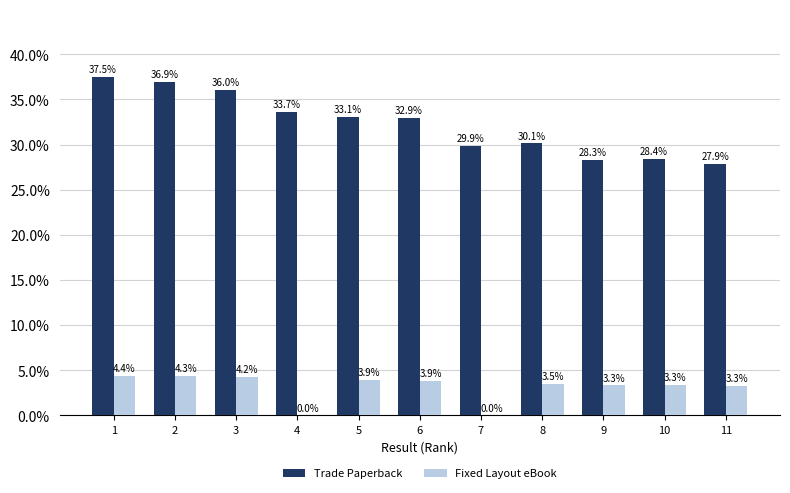

Reading left to right, extract all data points from this chart.

Trade Paperback: 1=37.5	2=36.9	3=36.0	4=33.7	5=33.1	6=32.9	7=29.9	8=30.1	9=28.3	10=28.4	11=27.9
Fixed Layout eBook: 1=4.4	2=4.3	3=4.2	4=0.0	5=3.9	6=3.9	7=0.0	8=3.5	9=3.3	10=3.3	11=3.3